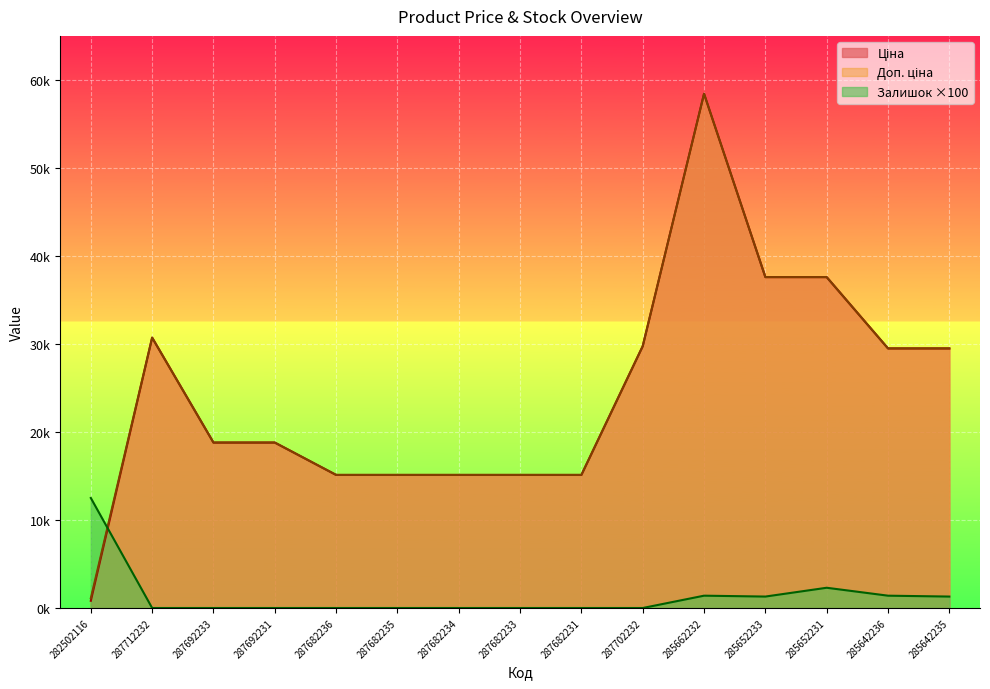

What is the approximate value of Залишок at 285652233?

1300.0